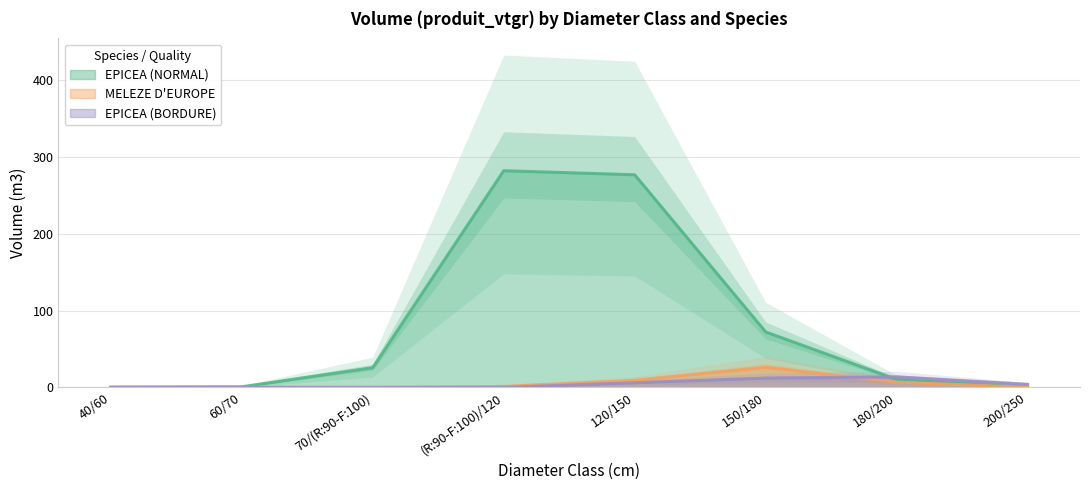

Rank the series at 70/(R:90-F:100) from lowest to highest value.

MELEZE D'EUROPE, EPICEA (BORDURE), EPICEA (NORMAL)